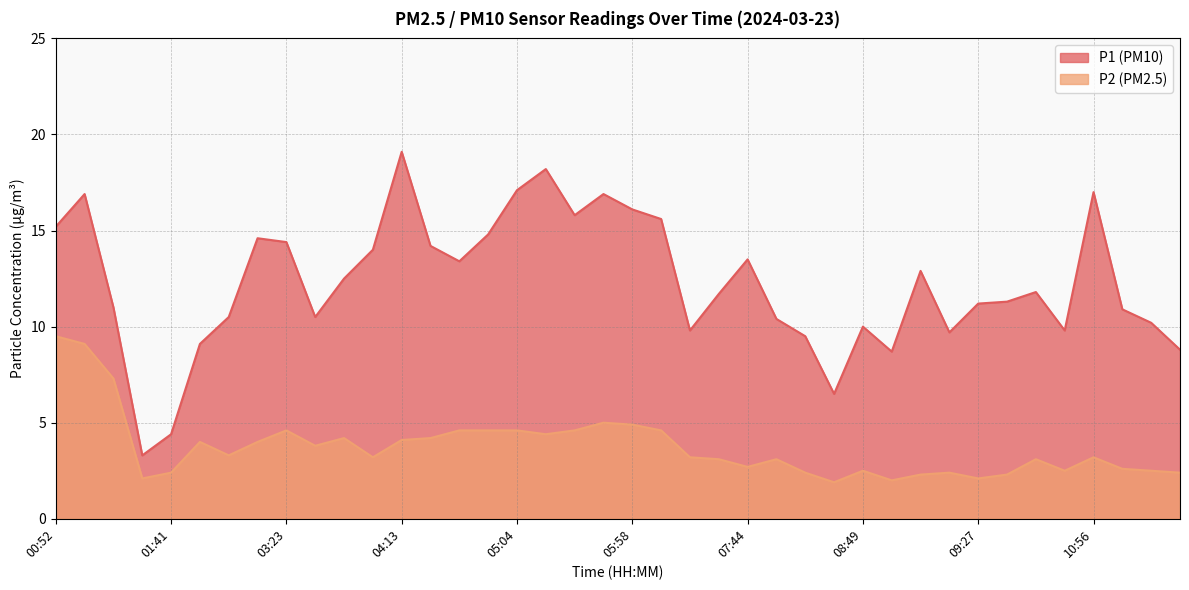

What is the sum of the P2 values at 01:03 and 09:34?

11.4